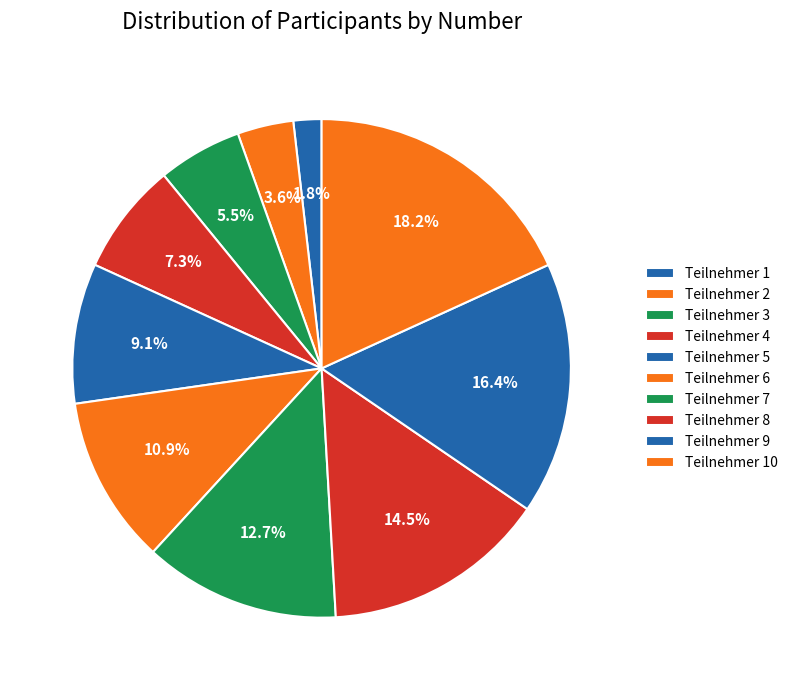

What is the ratio of the value at Teilnehmer 6 to the value at Teilnehmer 3?

2.0